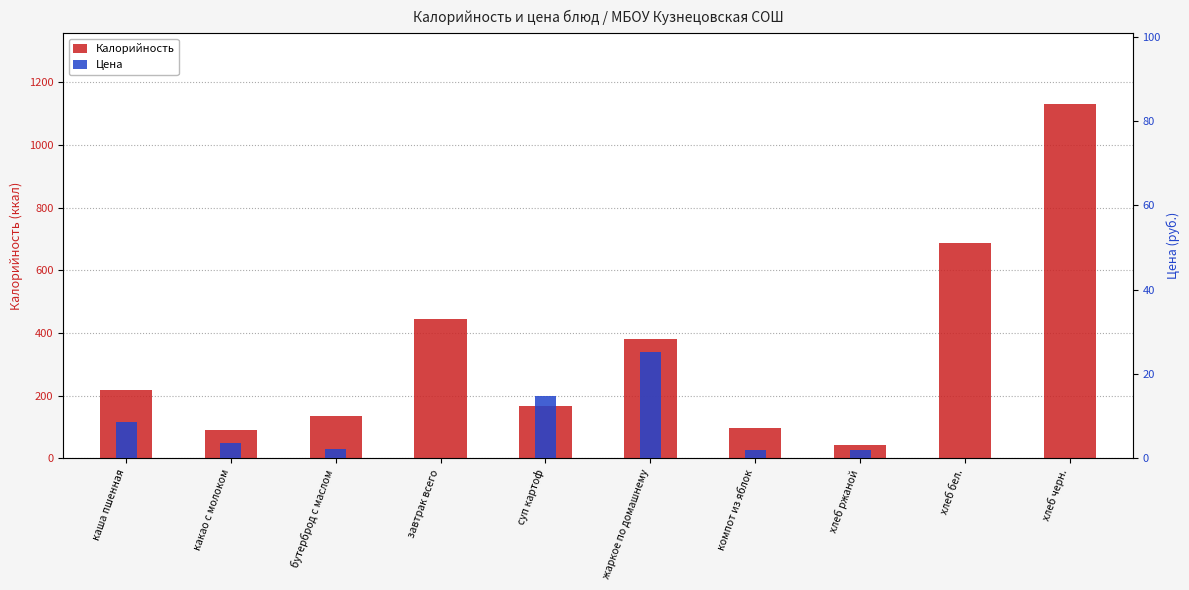

What is the label of the 1st bar from the left?

каша пшенная